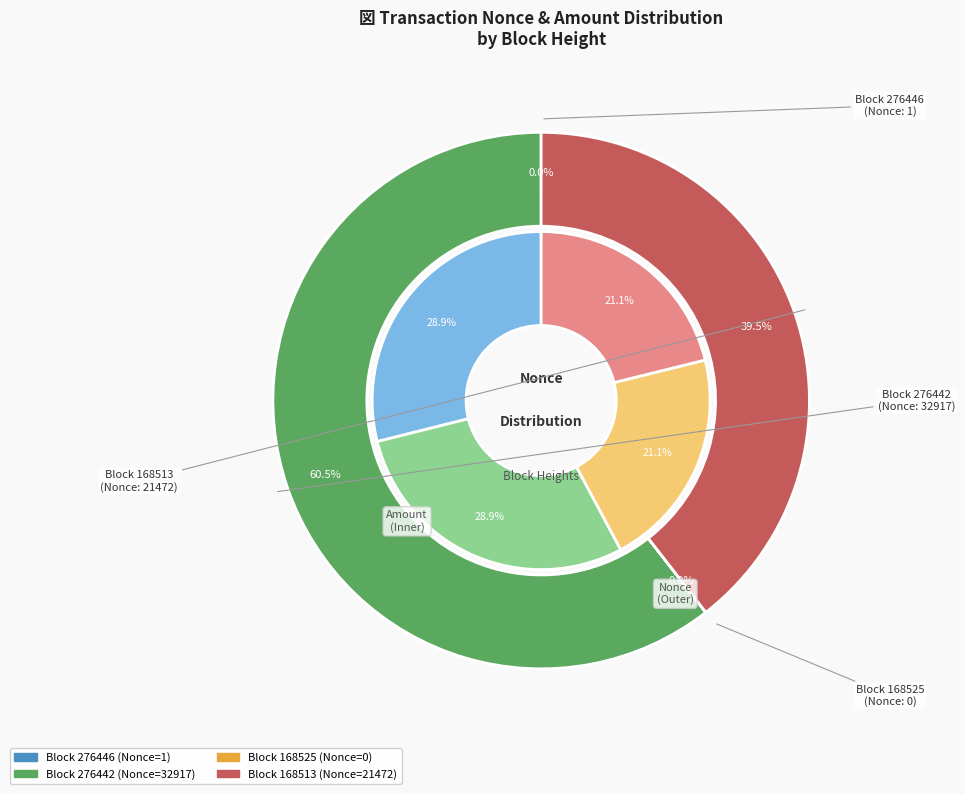

Is there any slice that represents more than half of the pie?

Yes